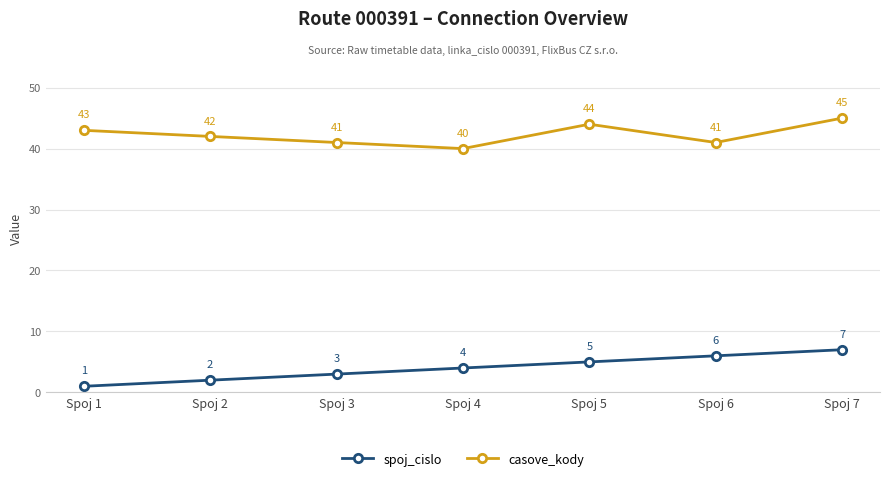

Is it true that casove_kody equals 42 at Spoj 2?

True